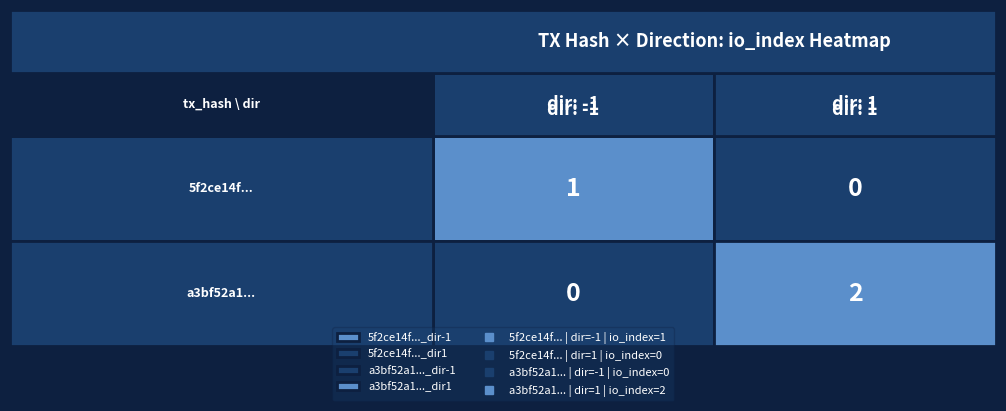

Between 1 and 0, which is larger?

1